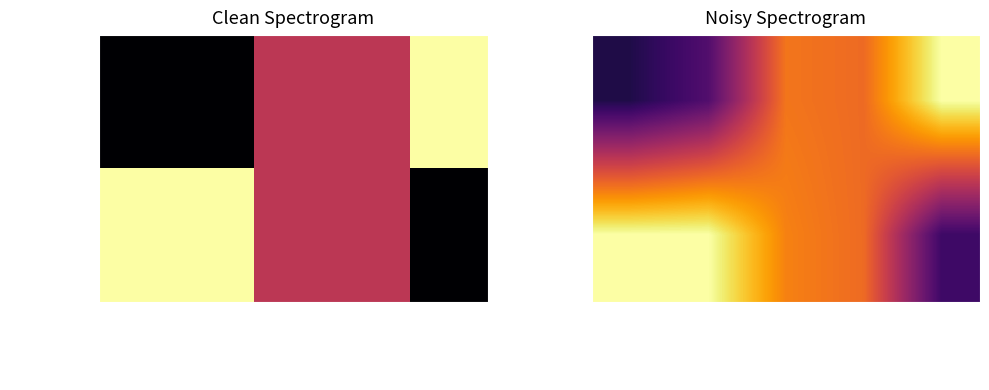

The value of 7899d7...963 at time_stamp is 0.2. True or false?

True